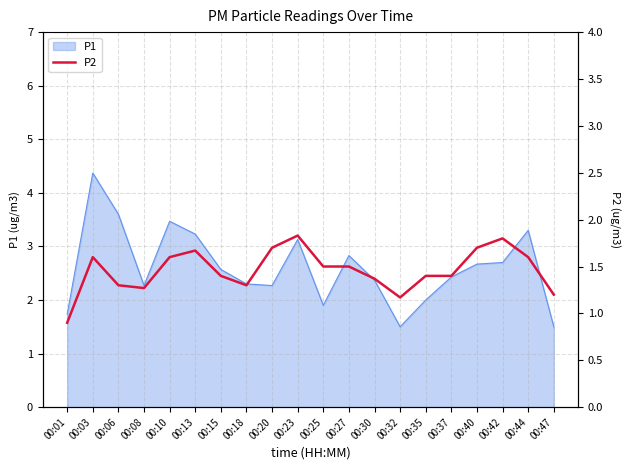

The P1 series shows 1.7 at 00:01. True or false?

True